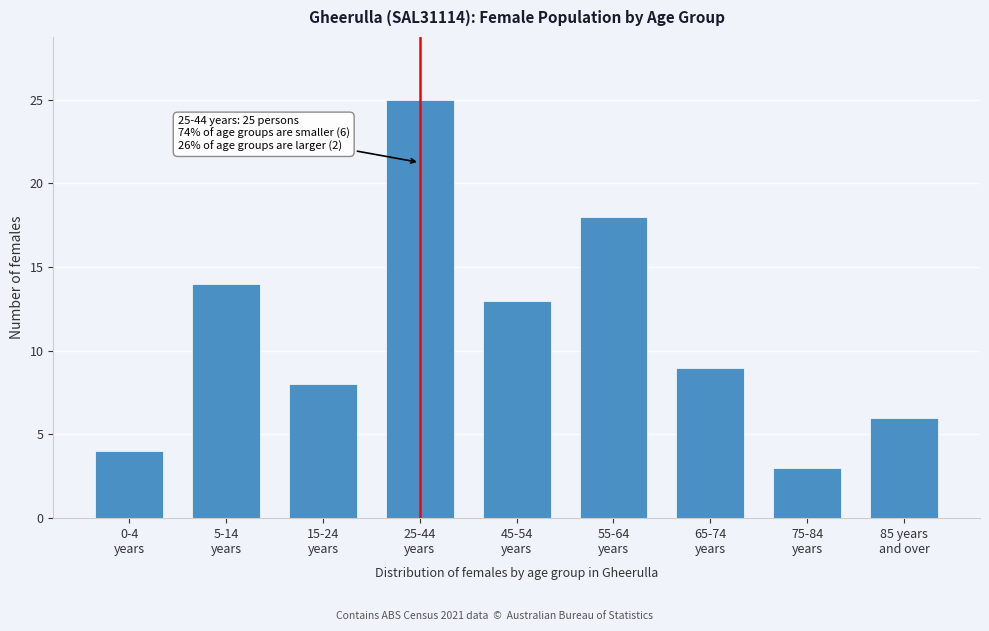

Reading left to right, list all the values displayed in this chart.

4	14	8	25	13	18	9	3	6